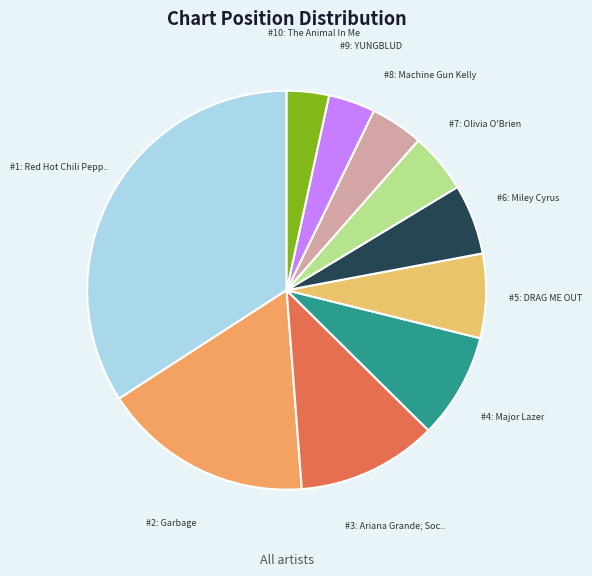

Count the number of slices in the pie.

10